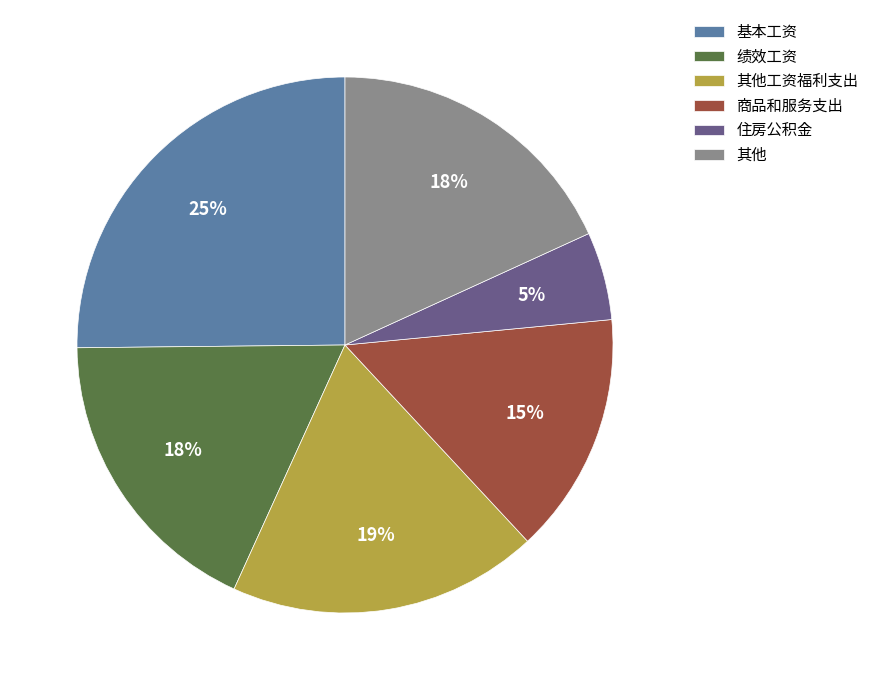

To the nearest percent, what is the average slice percentage?

17%